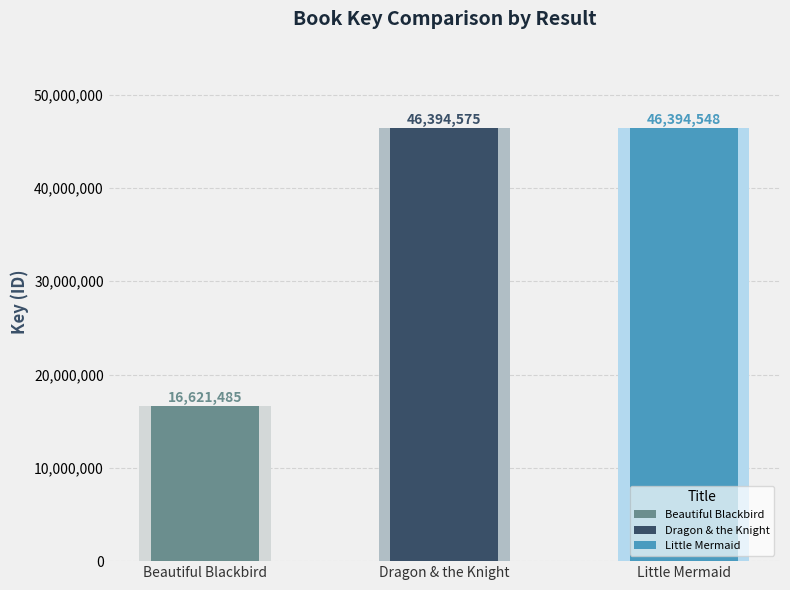

How many data points are less than 46394548?

1